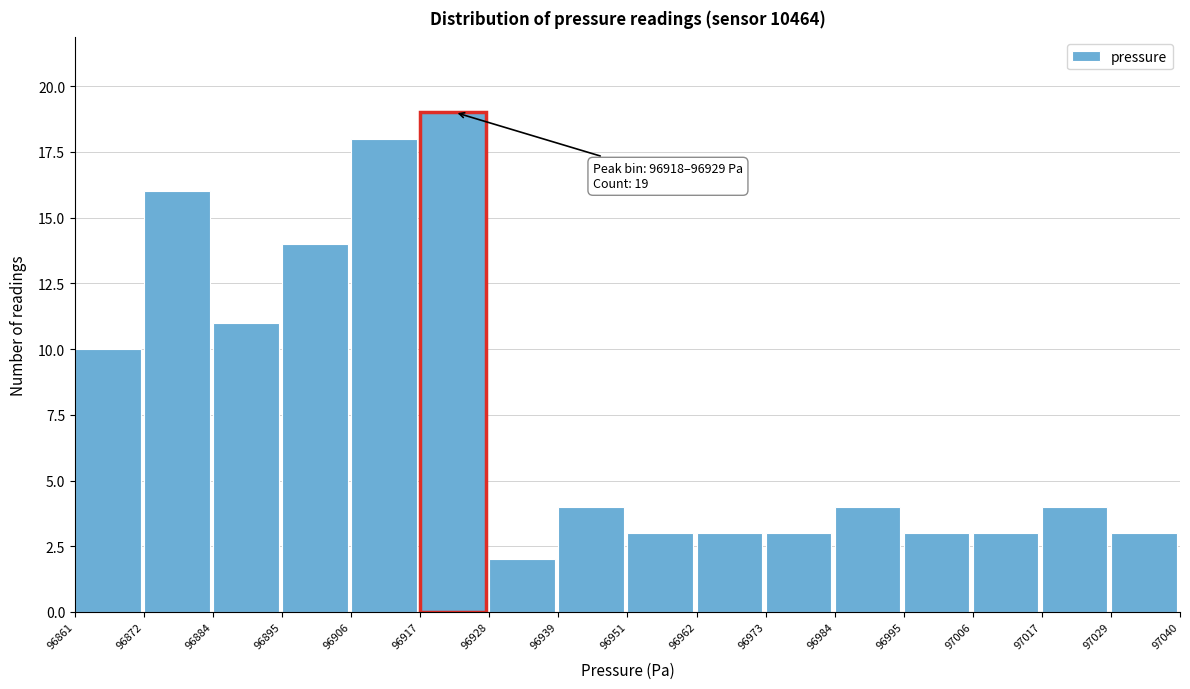

Over which range of the x-axis is the bar tallest?

96917 to 96928